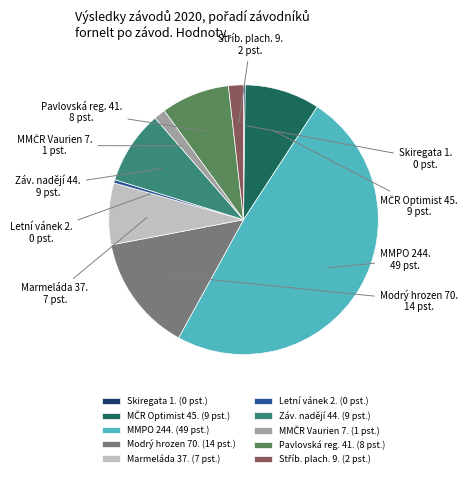

Does any single category account for the majority?

No